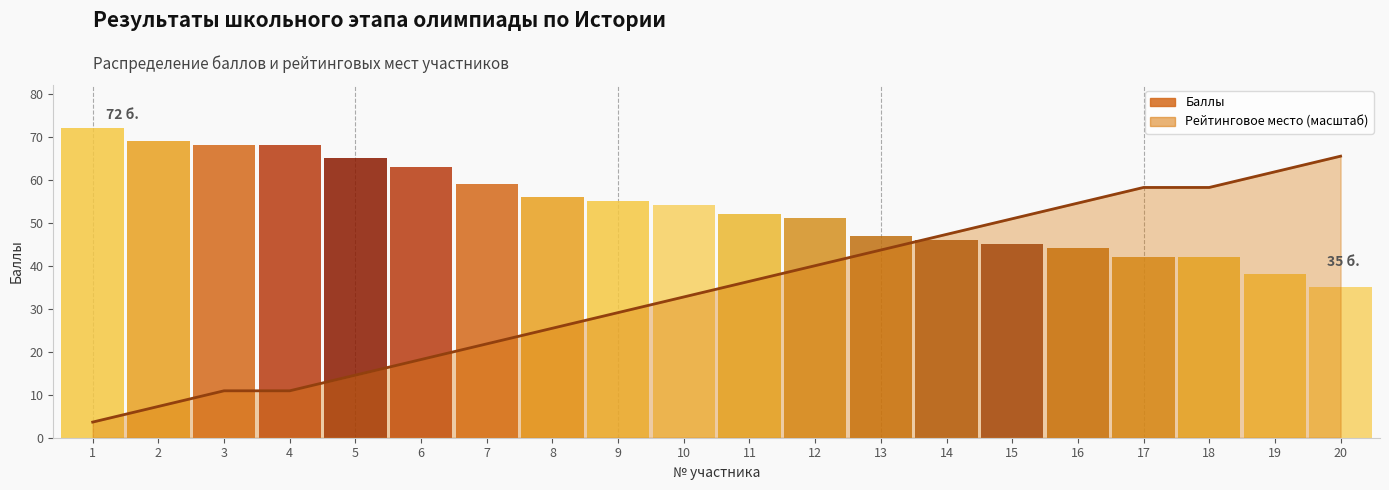

How many data points are above 36?

10